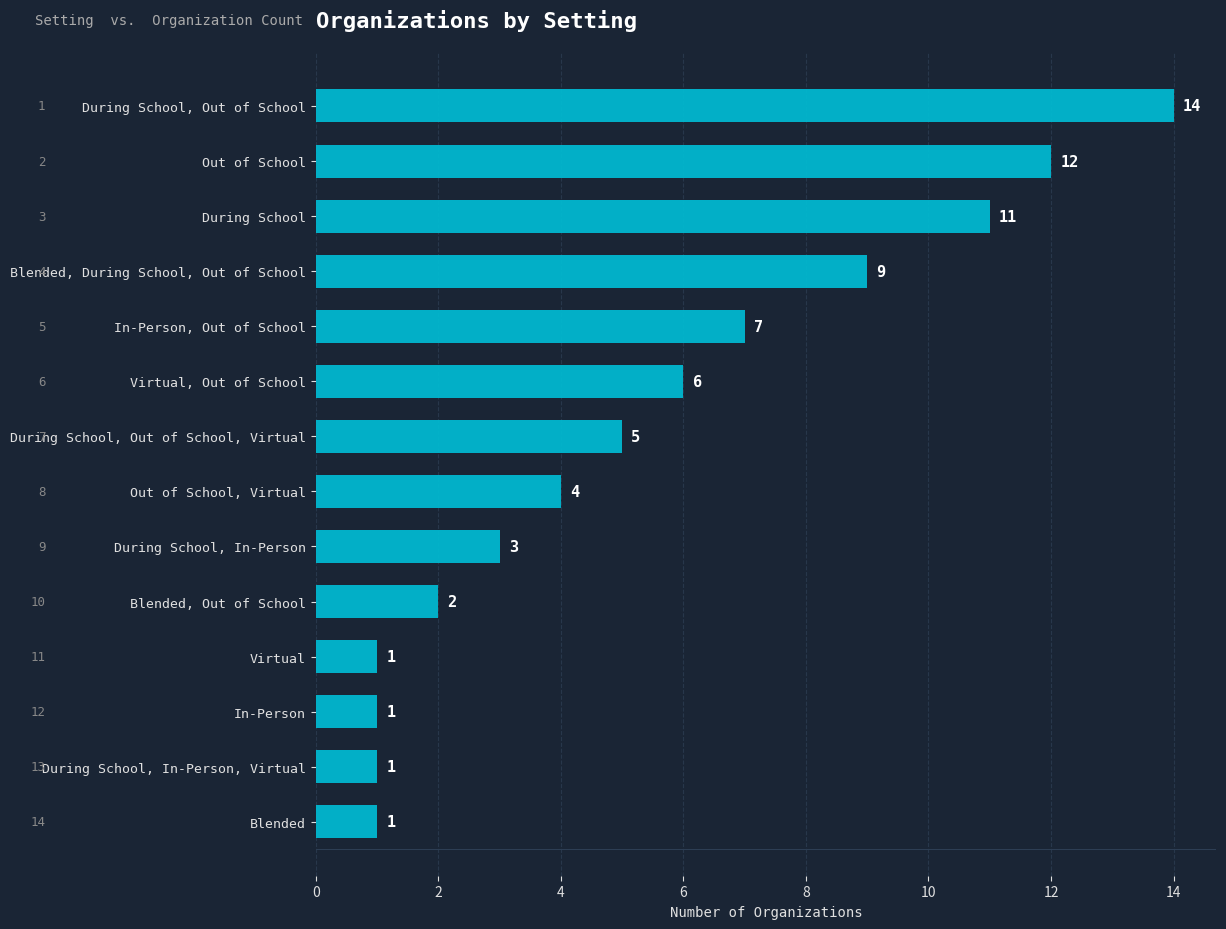

Count the number of data series in this chart.

1